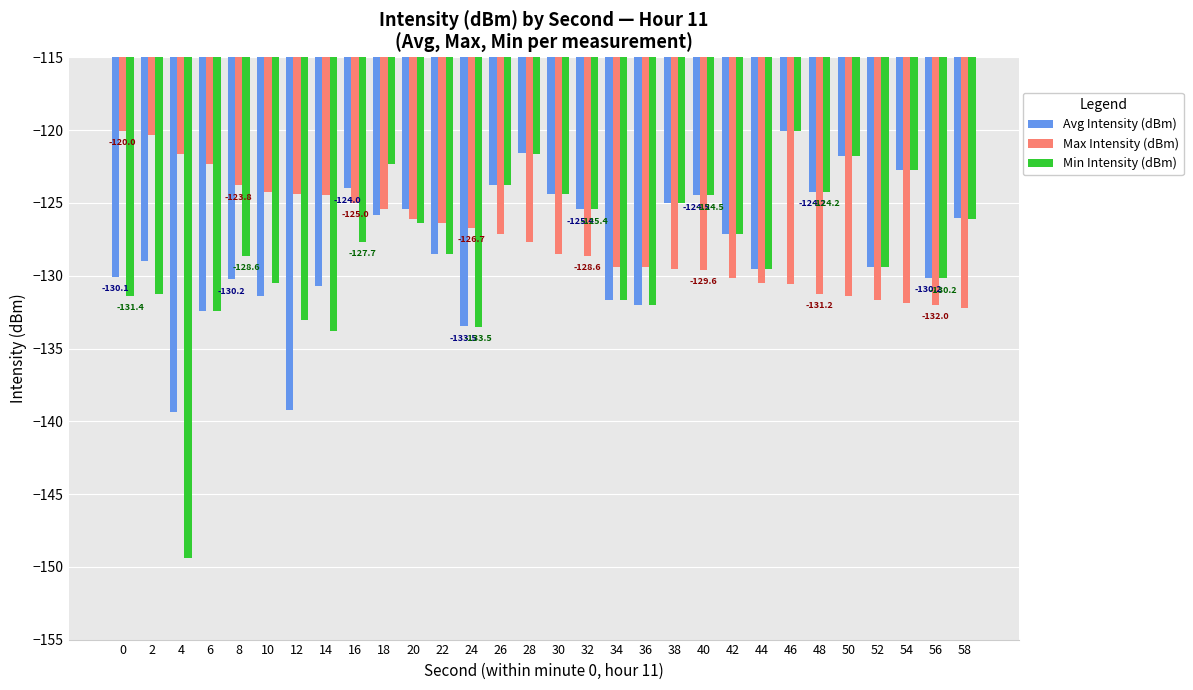

What are all the series names shown in the legend?

Avg Intensity (dBm), Max Intensity (dBm), Min Intensity (dBm)